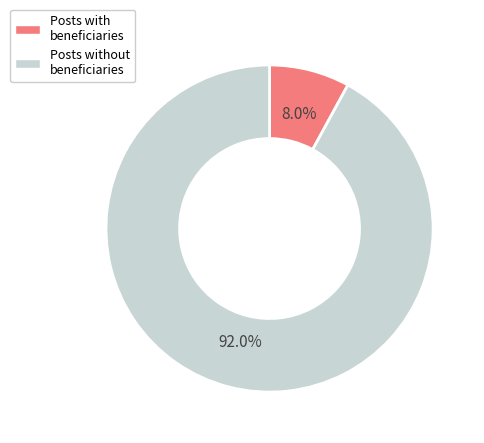

Do Posts without beneficiaries and Posts with beneficiaries together represent more than half of the pie?

Yes